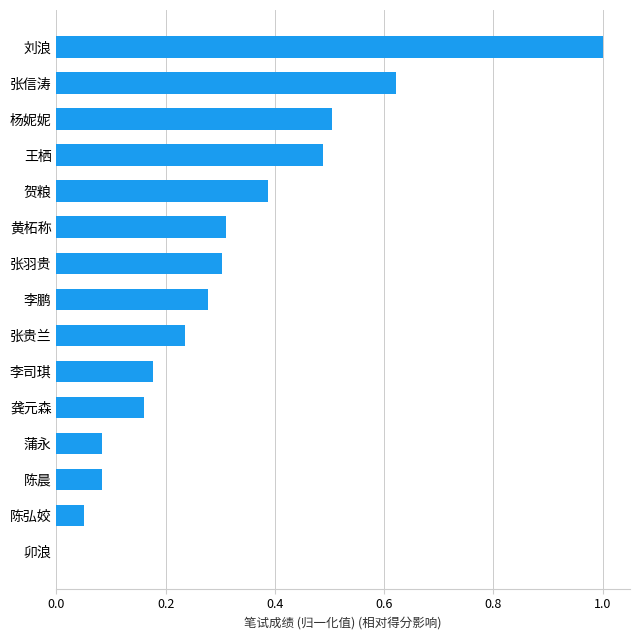

How many values exceed 0?

14